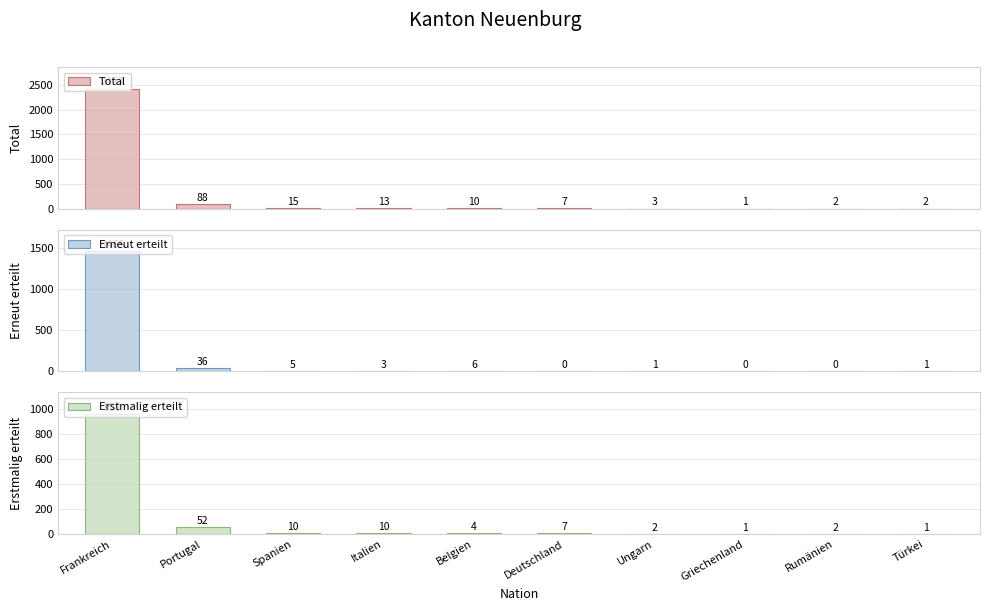

List the series in order of their peak value, lowest first.

Erstmalig erteilt, Erneut erteilt, Total